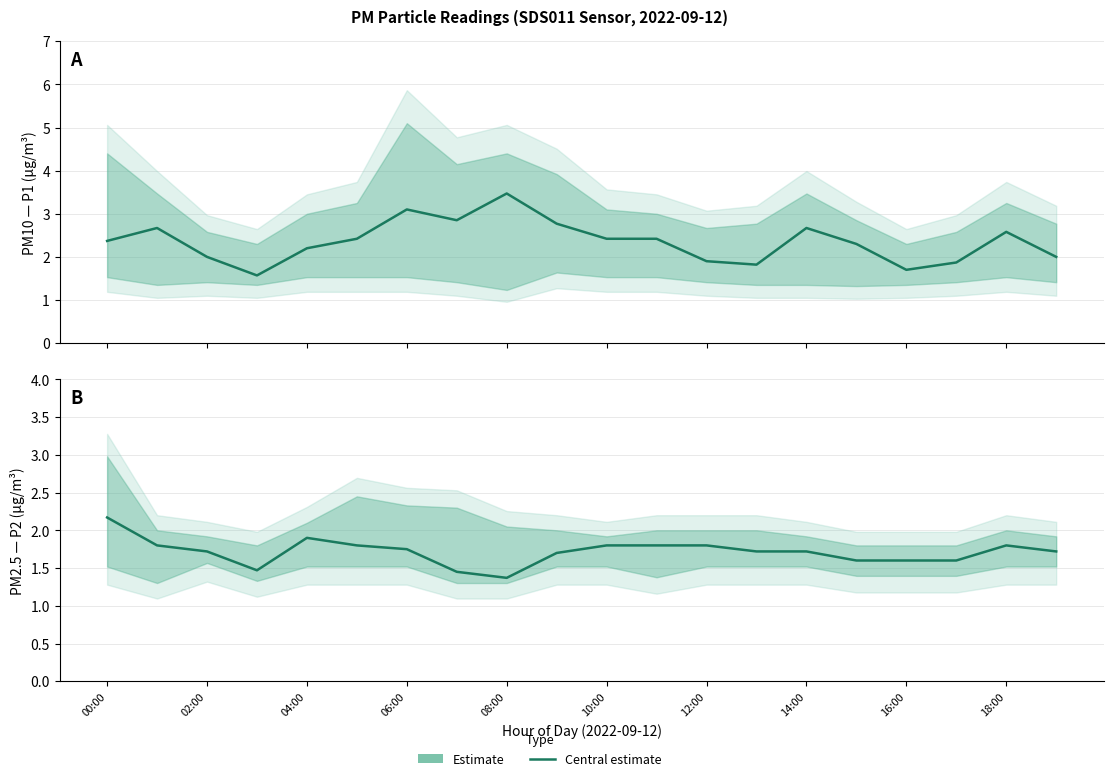

True or false: Estimate (P1) and Estimate (P2) cross at least once.

False